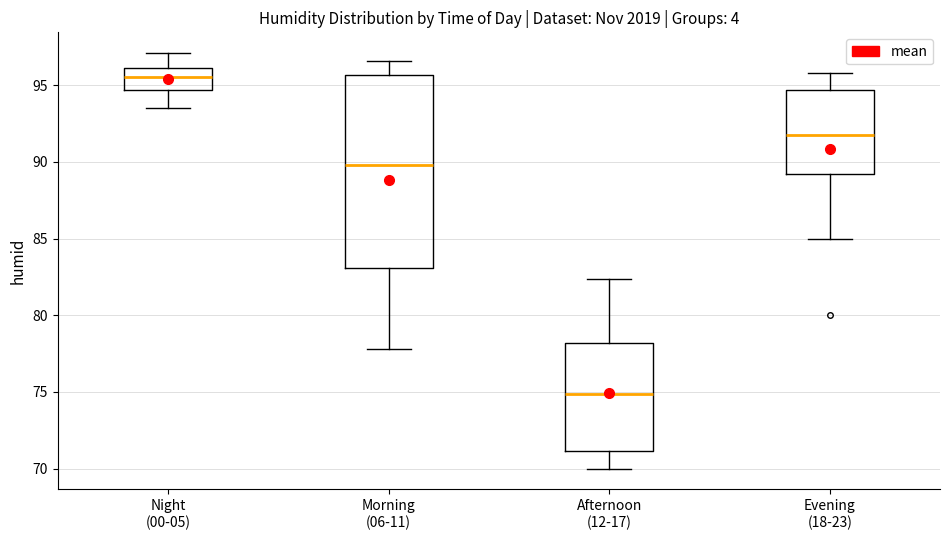

Where does the upper whisker of the box for Night (00-05) end on the y-axis? The values are not printed on the chart, so give them approximately, as read against the axis.

97.0